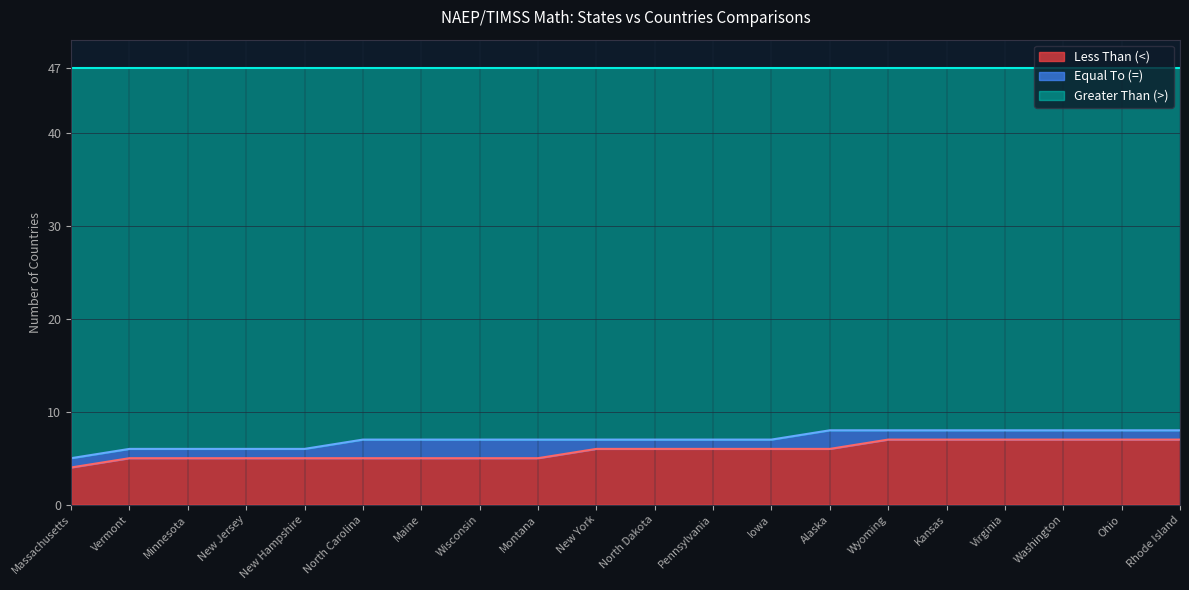

What is the highest value of the Less Than (<) series?

7